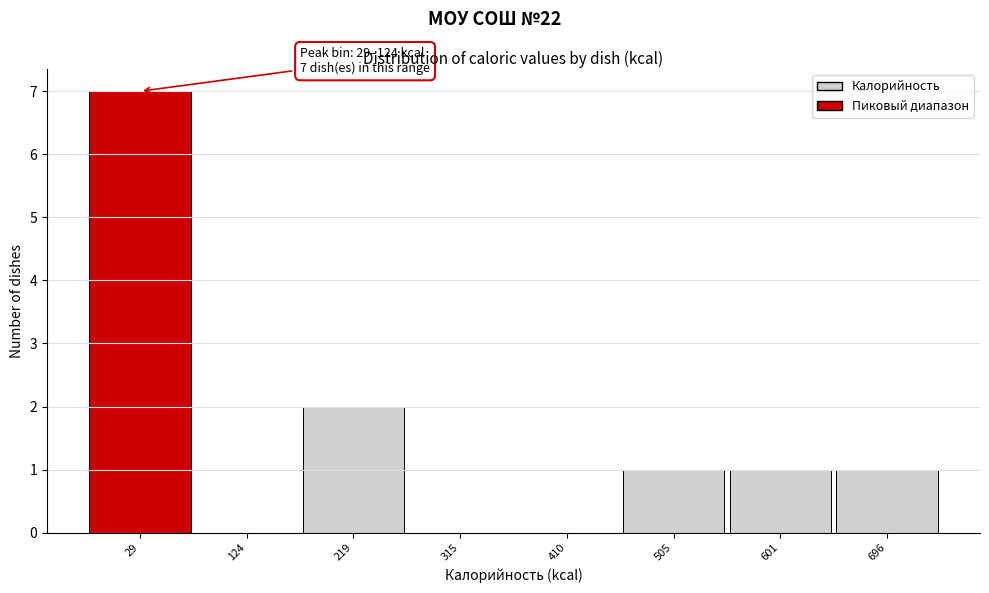

Reading left to right, list all the values displayed in this chart.

29=7	124=0	219=2	315=0	410=0	505=1	601=1	696=1